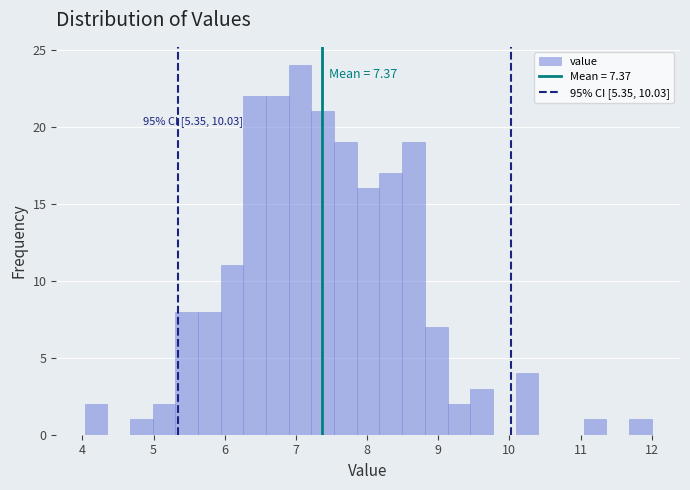

Around what value on the x-axis is the tallest bar? Give the approximate position of its centre, as read against the axis.

7.1